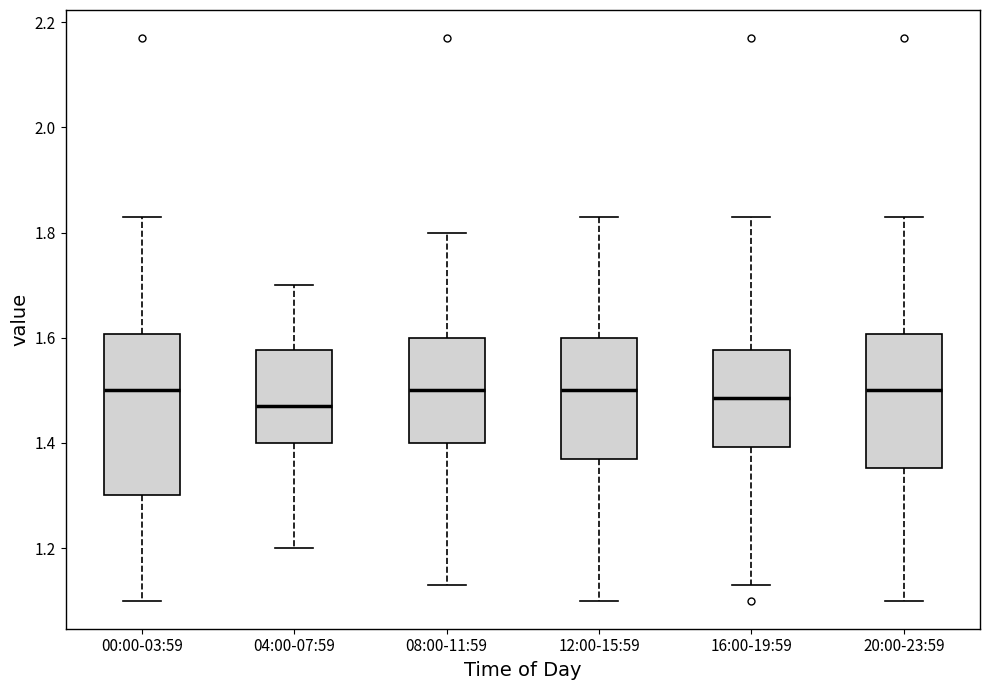

Reading left to right, transcribe this box plot: for each box, give where its median line is, the range the box spans, and where its two whiskers end, as read against the y-axis. The values are not printed on the chart, so give them approximately, as read against the axis.

00:00-03:59: median 1.50, box 1.30 to 1.60, whiskers 1.10 to 1.84
04:00-07:59: median 1.48, box 1.40 to 1.58, whiskers 1.20 to 1.70
08:00-11:59: median 1.50, box 1.40 to 1.60, whiskers 1.14 to 1.80
12:00-15:59: median 1.50, box 1.38 to 1.60, whiskers 1.10 to 1.84
16:00-19:59: median 1.48, box 1.40 to 1.58, whiskers 1.14 to 1.84
20:00-23:59: median 1.50, box 1.36 to 1.60, whiskers 1.10 to 1.84